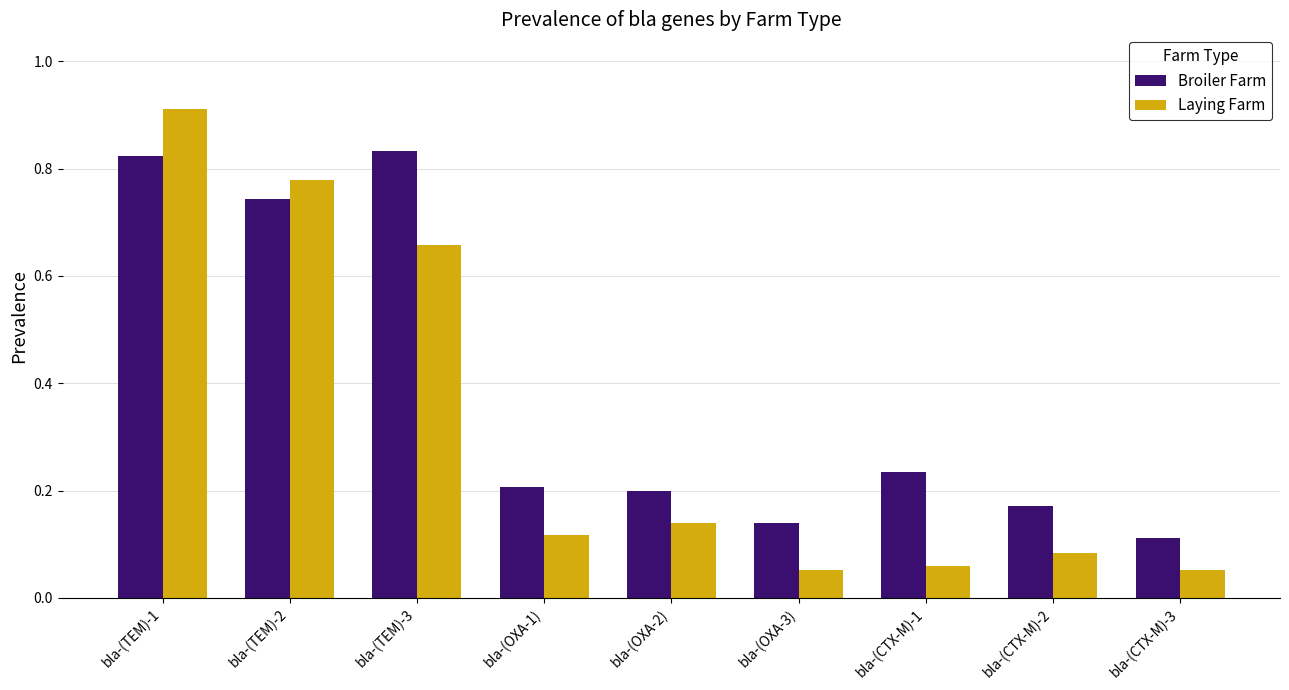

True or false: Laying Farm has a value of 0.5 at bla-(TEM)-2.

False